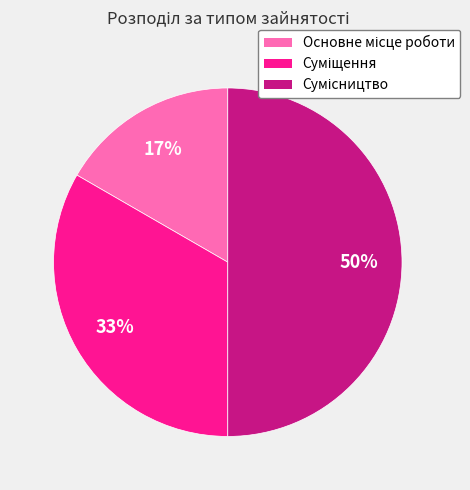

To the nearest percent, what is the average slice percentage?

33%